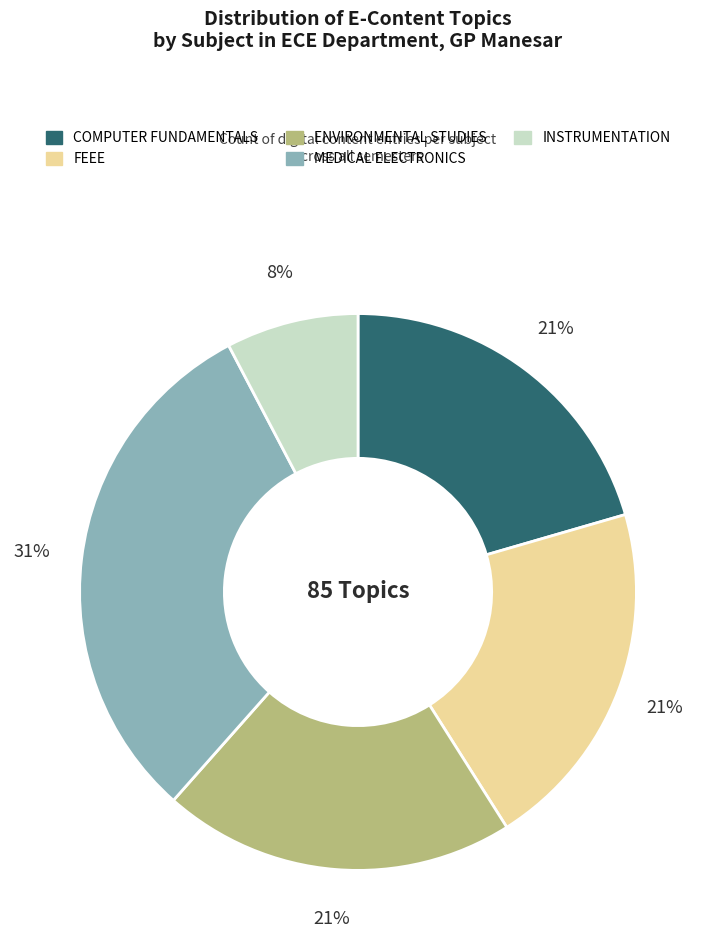

Which category has the smallest portion of the pie?

INSTRUMENTATION